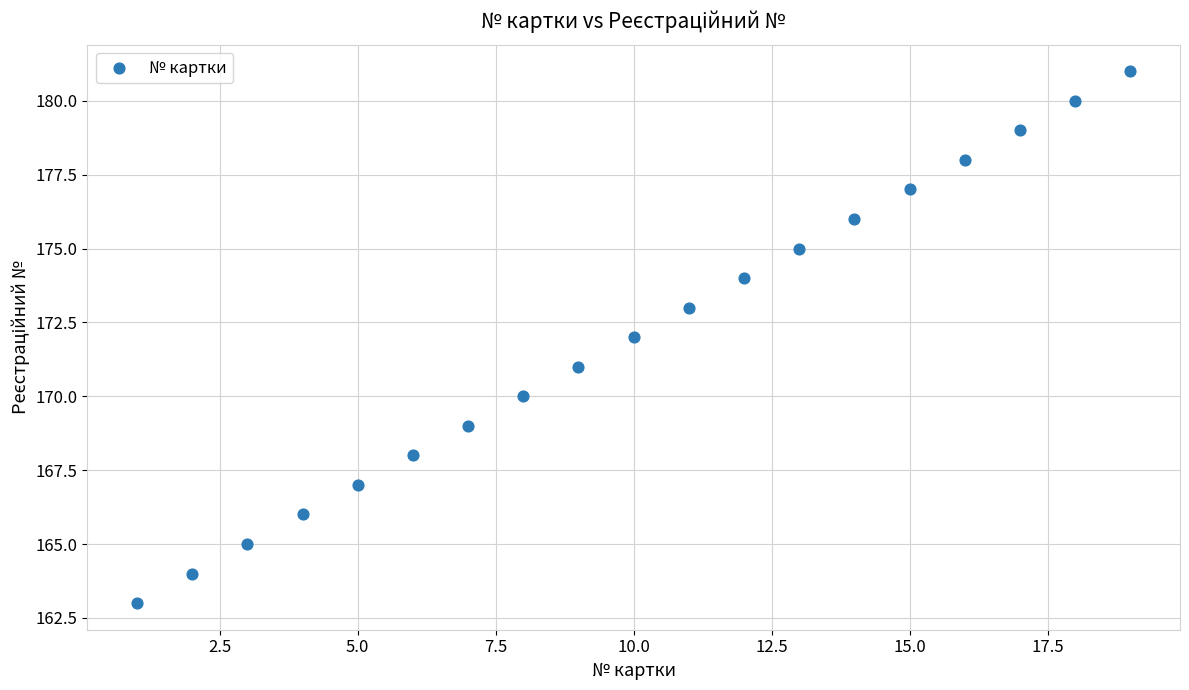

What is the range of Y values (max minus min)?

18